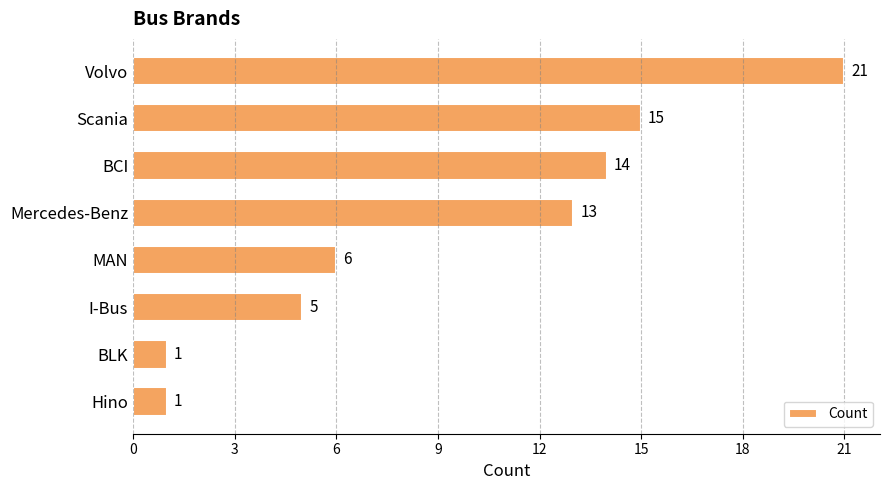

Are the bars horizontal?

Yes